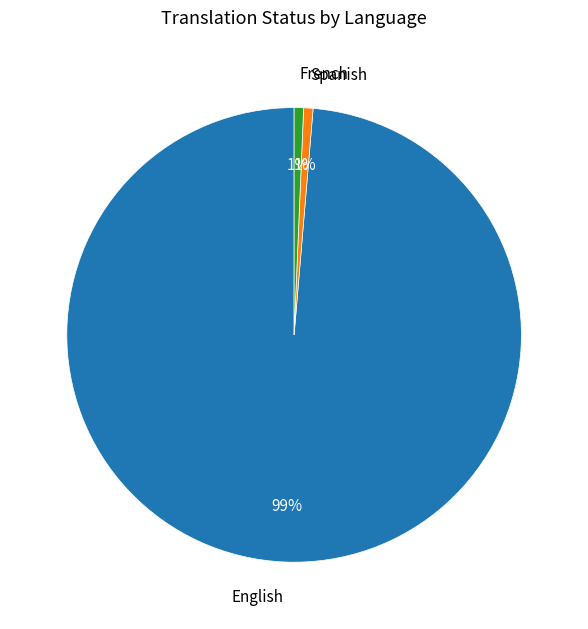

The English slice represents 89% of the pie. True or false?

False